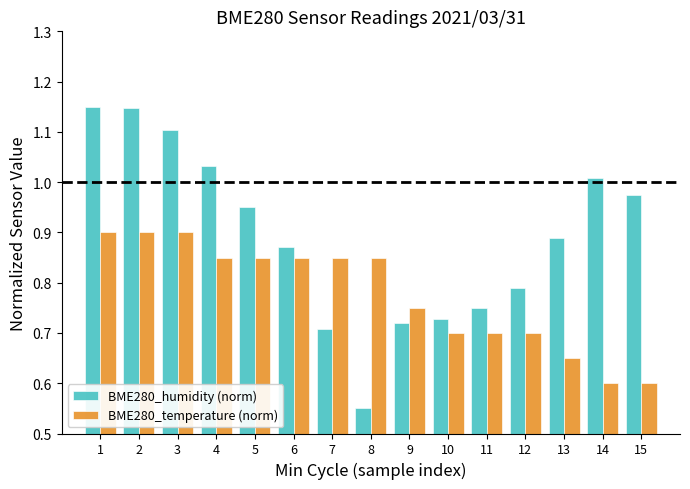

What is the spread (max minus min) of values at 5?

0.1